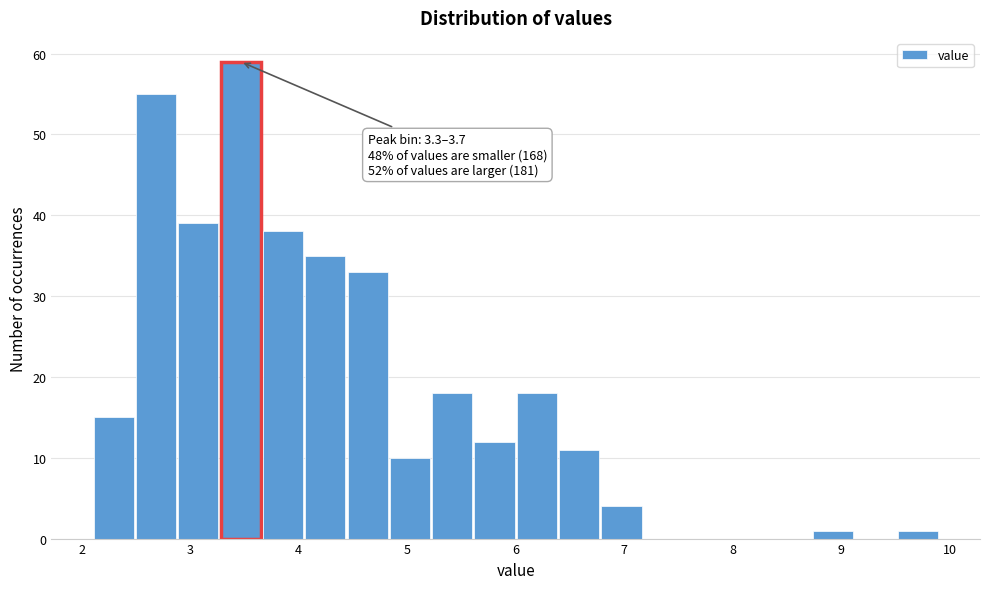

Around what value on the x-axis is the tallest bar? Give the approximate position of its centre, as read against the axis.

3.5